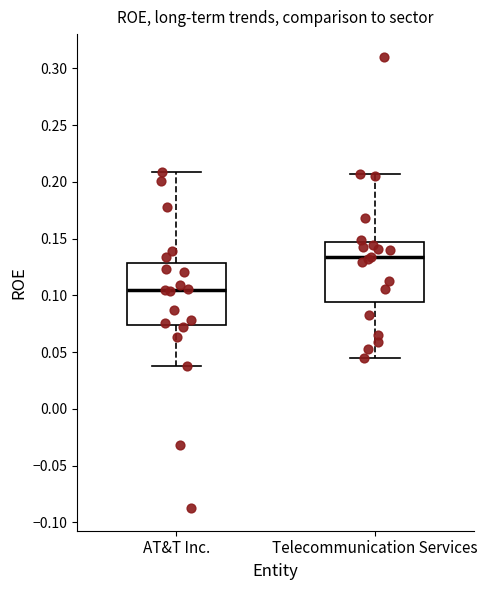

Which box's median line is the lowest?

AT&T Inc.